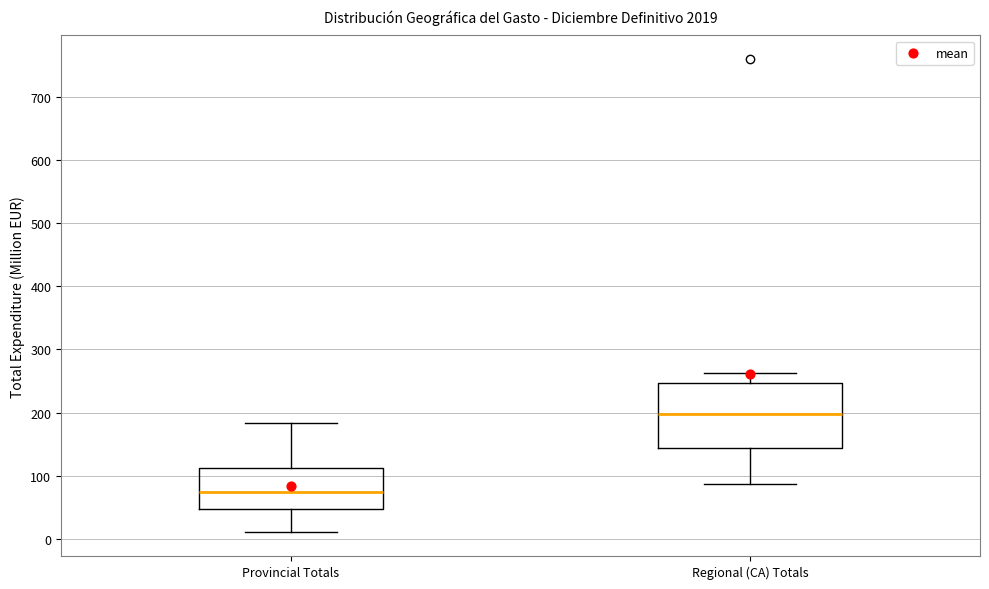

Where does the lower whisker of the box for Regional (CA) Totals end on the y-axis? The values are not printed on the chart, so give them approximately, as read against the axis.

90